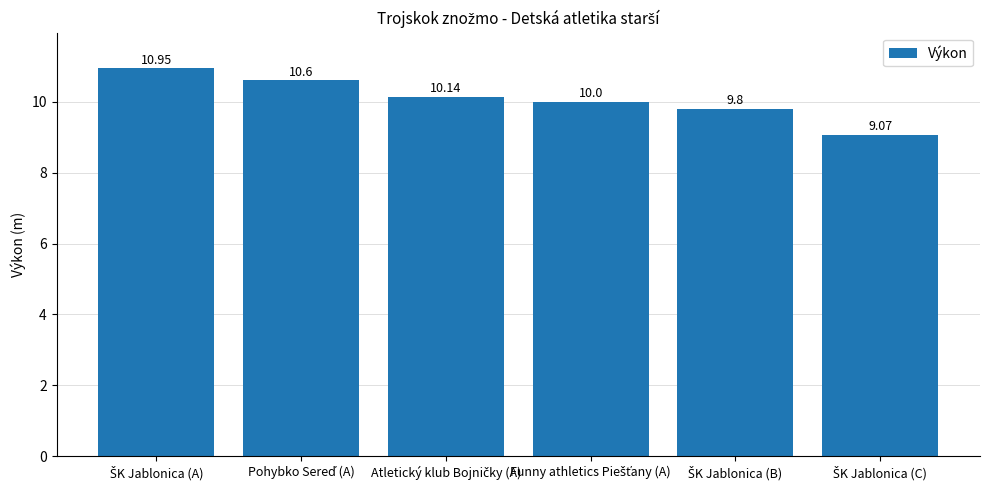

What is the average value?

10.1